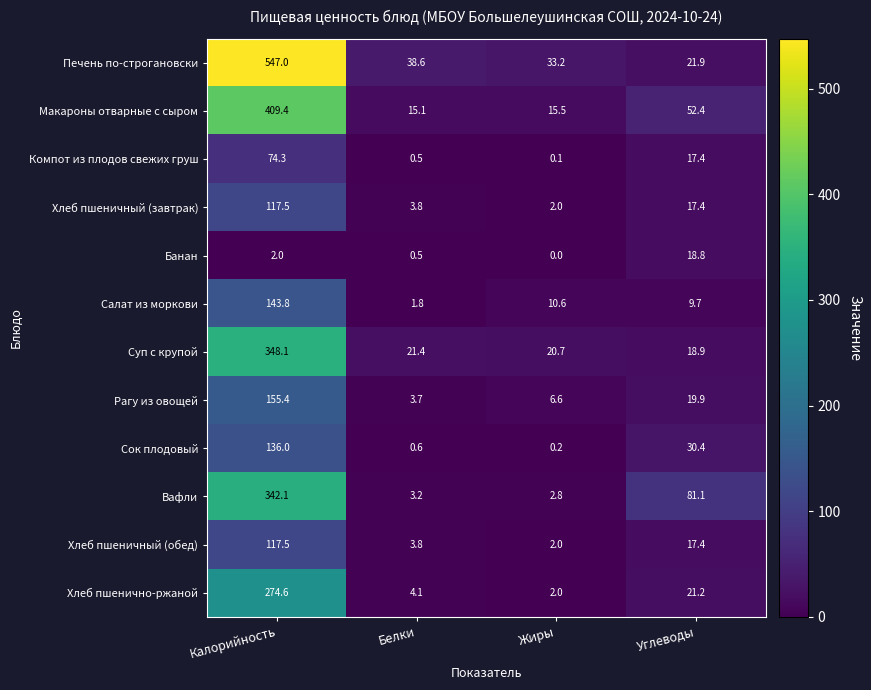

The Хлеб пшенично-ржаной series shows 4.1 at Белки. True or false?

True